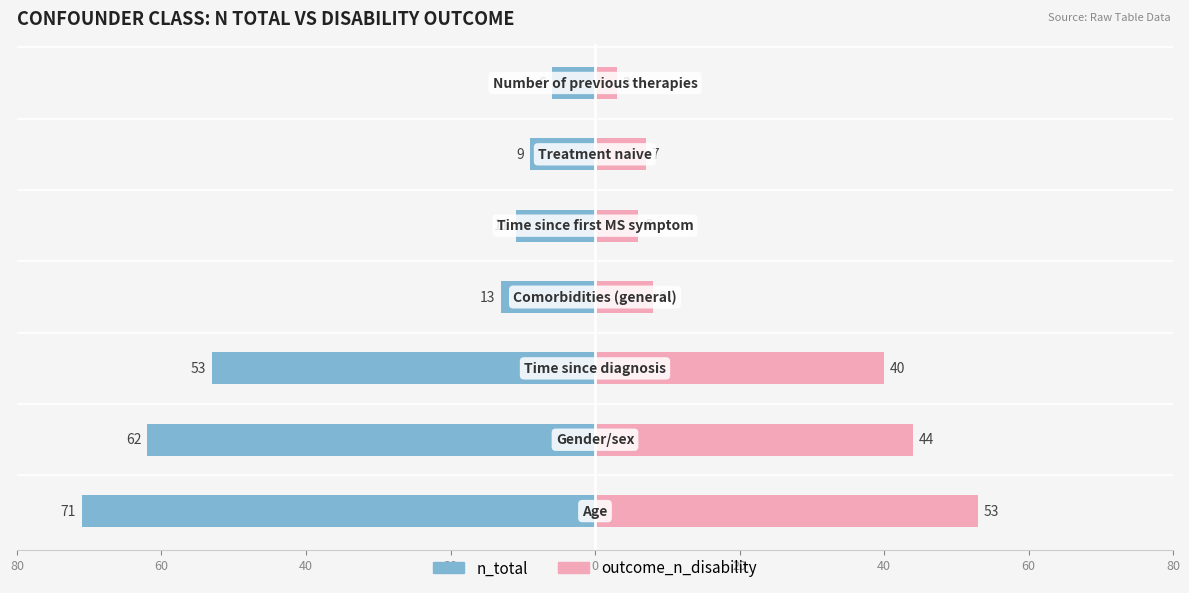

What is the sum of all outcome_n_disability values?

161